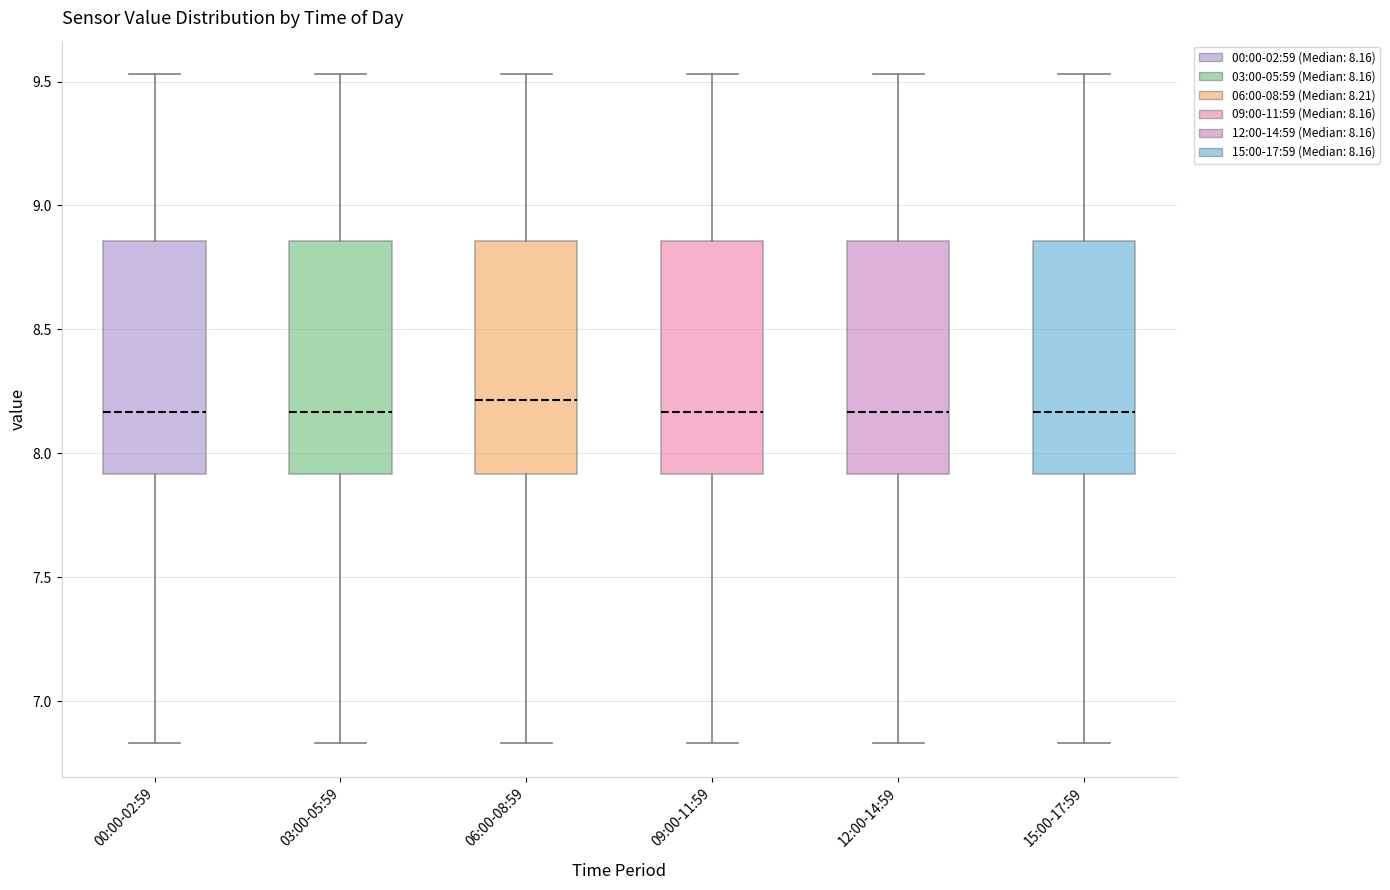

Reading left to right, transcribe this box plot: for each box, give where its median line is, the range the box spans, and where its two whiskers end, as read against the y-axis. The values are not printed on the chart, so give them approximately, as read against the axis.

00:00-02:59: median 8.15, box 7.90 to 8.85, whiskers 6.85 to 9.55
03:00-05:59: median 8.15, box 7.90 to 8.85, whiskers 6.85 to 9.55
06:00-08:59: median 8.20, box 7.90 to 8.85, whiskers 6.85 to 9.55
09:00-11:59: median 8.15, box 7.90 to 8.85, whiskers 6.85 to 9.55
12:00-14:59: median 8.15, box 7.90 to 8.85, whiskers 6.85 to 9.55
15:00-17:59: median 8.15, box 7.90 to 8.85, whiskers 6.85 to 9.55